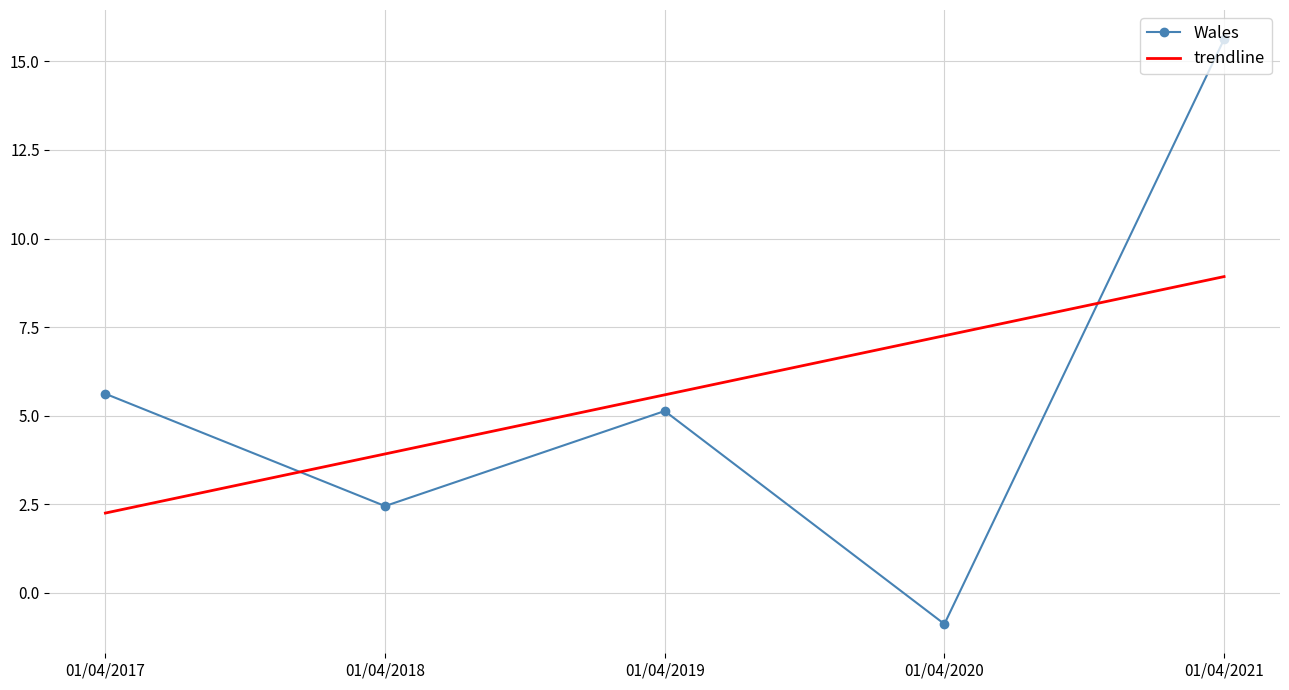

What are all the series names shown in the legend?

Wales, trendline